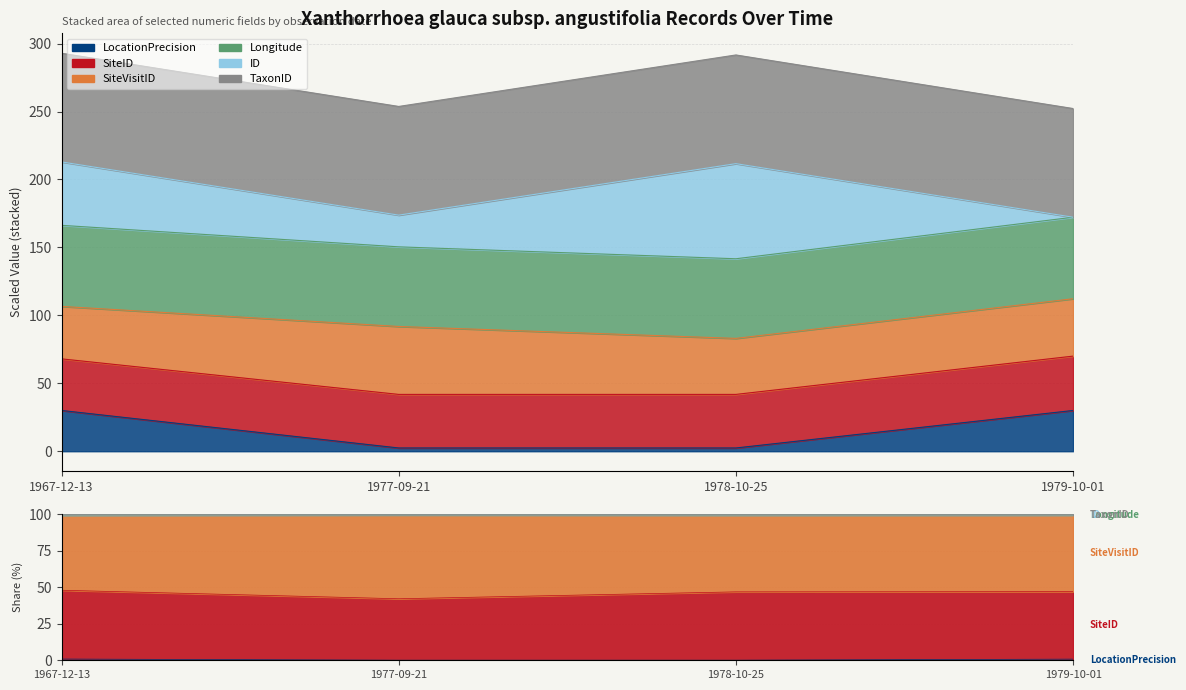

What is the difference between the second highest and second lowest values in the LocationPrecision series?

27.6